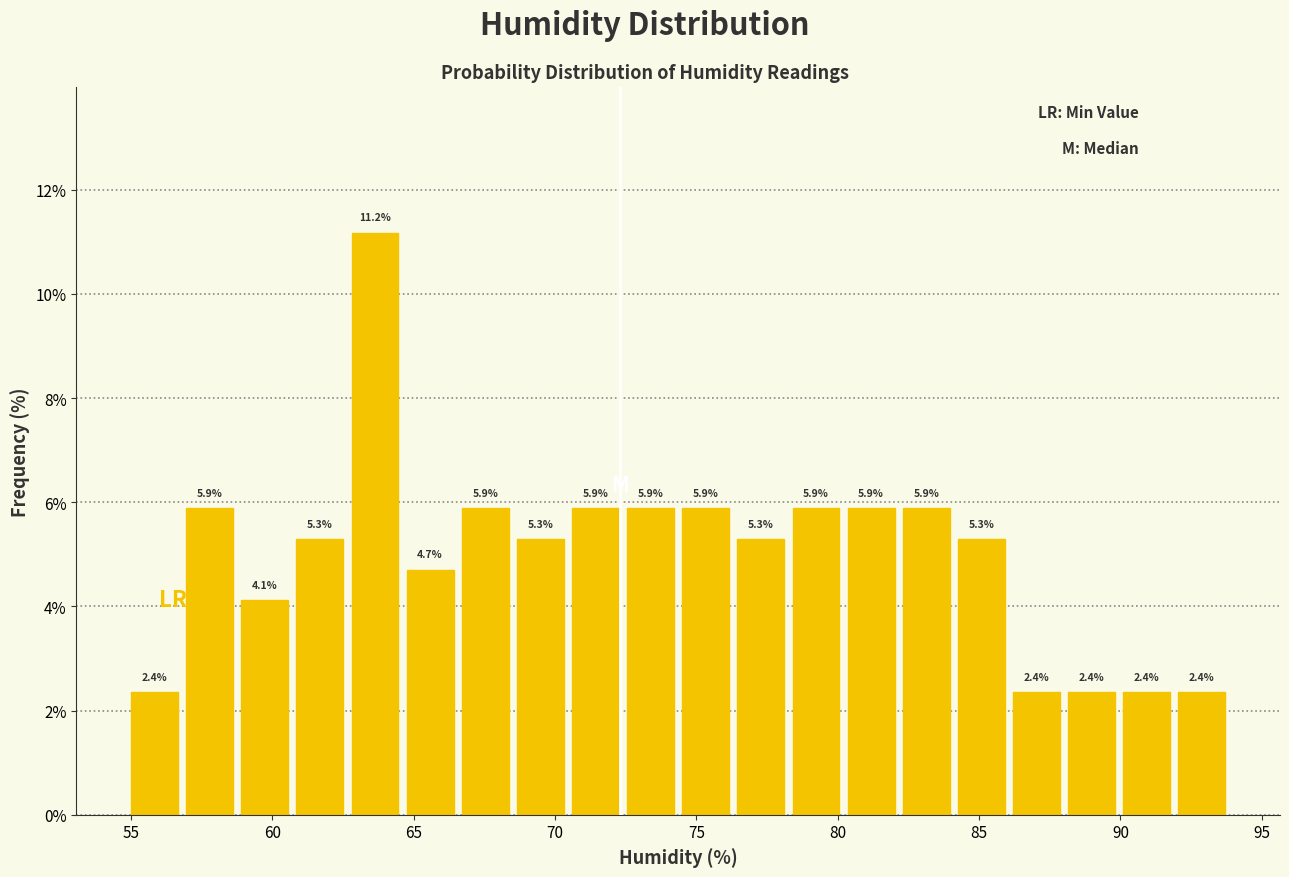

Around what value on the x-axis is the tallest bar? Give the approximate position of its centre, as read against the axis.

63.5